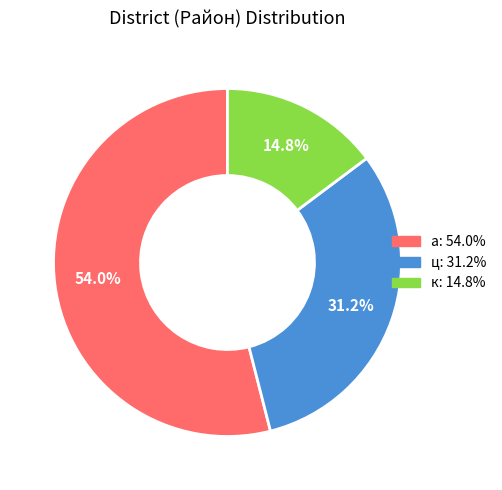

Is there any slice that represents more than half of the pie?

Yes